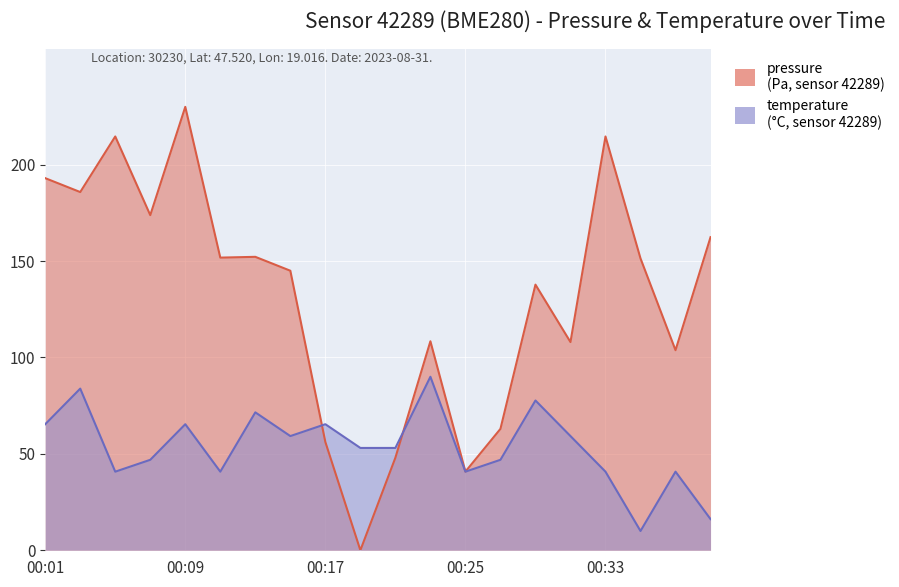

Which series ends up on top after the final intersection of pressure and temperature?

pressure